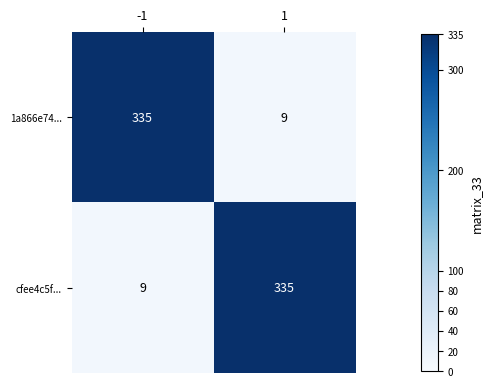

What is the greatest value displayed?

335